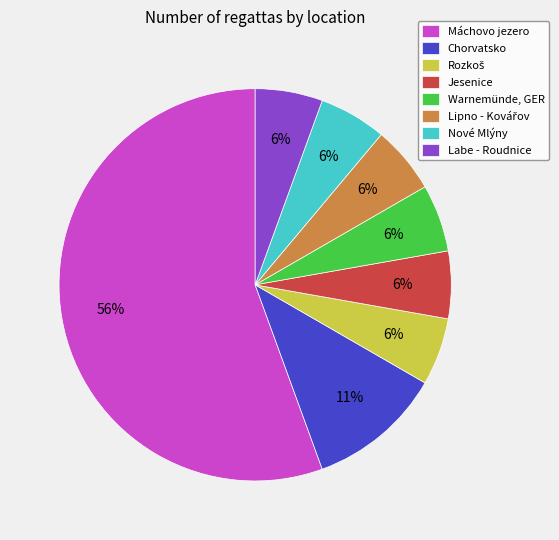

Which slice represents more than half of the pie?

Máchovo jezero